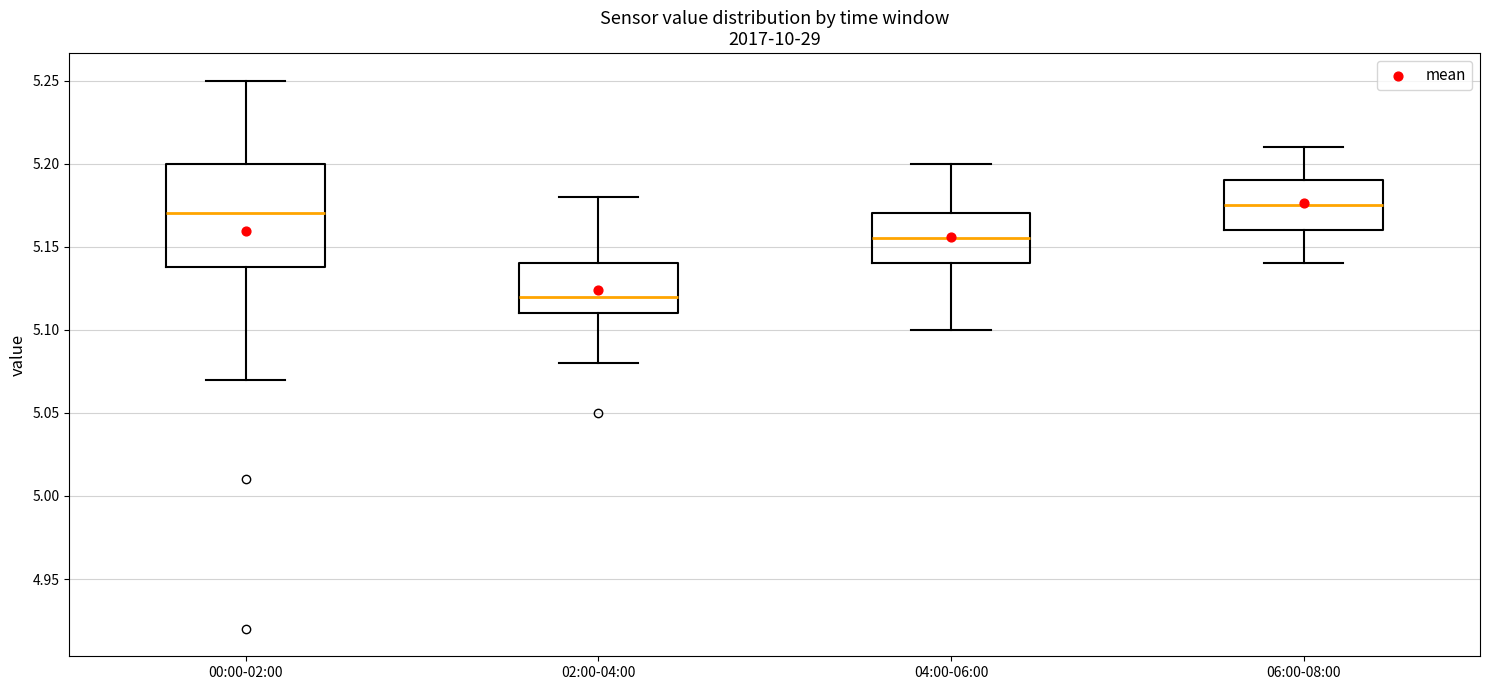

Reading left to right, read every box against the y-axis: the position of its median line, the range the box covers, and the ends of its whiskers. The values are not printed on the chart, so give them approximately, as read against the axis.

00:00-02:00: median 5.170, box 5.140 to 5.200, whiskers 5.070 to 5.250
02:00-04:00: median 5.120, box 5.110 to 5.140, whiskers 5.080 to 5.180
04:00-06:00: median 5.155, box 5.140 to 5.170, whiskers 5.100 to 5.200
06:00-08:00: median 5.175, box 5.160 to 5.190, whiskers 5.140 to 5.210